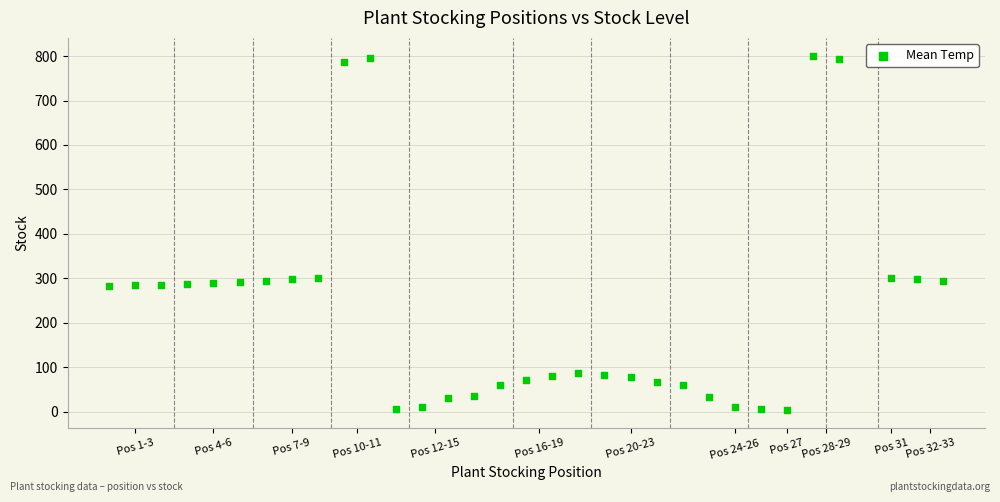

What is the range of Y values (max minus min)?

798